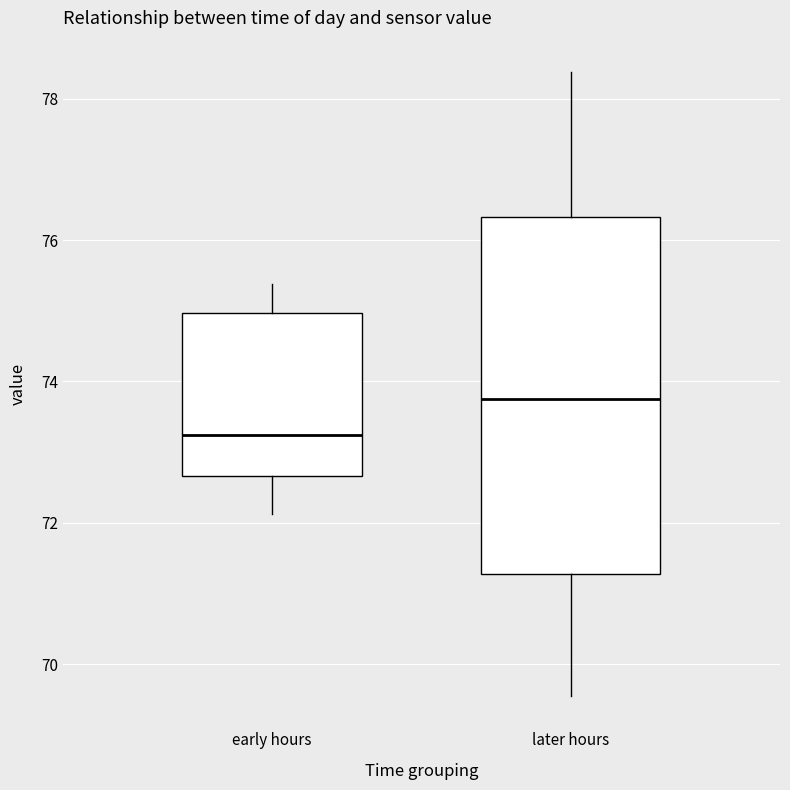

Where does the upper whisker of the box for later hours end on the y-axis? The values are not printed on the chart, so give them approximately, as read against the axis.

78.4